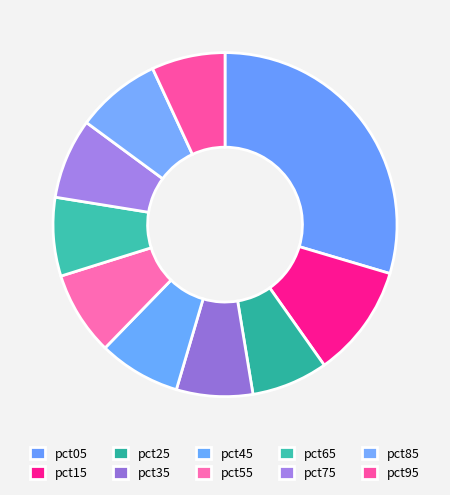

How many segments does this pie chart have?

10